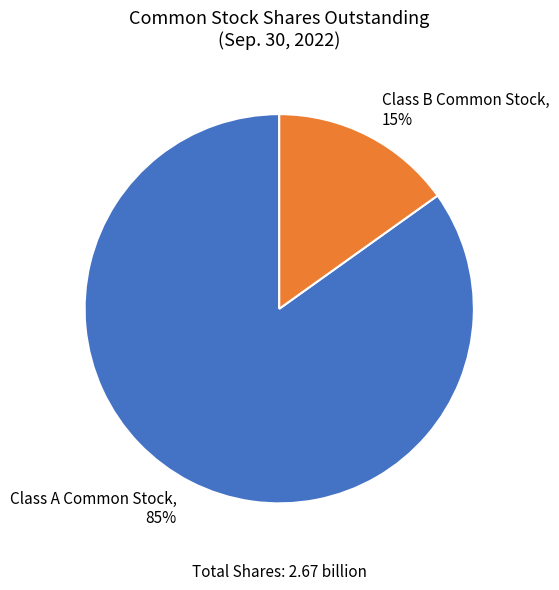

To the nearest percent, what is the average slice percentage?

50%